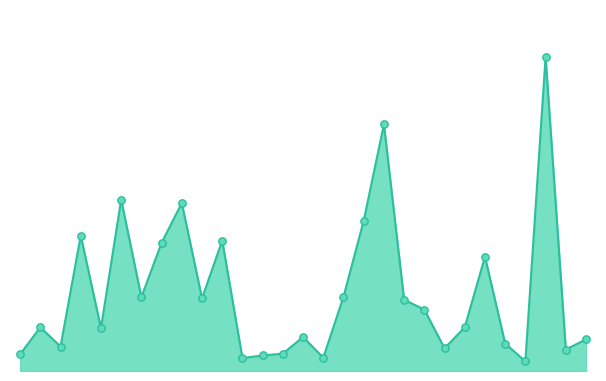

Is this an area chart (filled region under the line)?

Yes